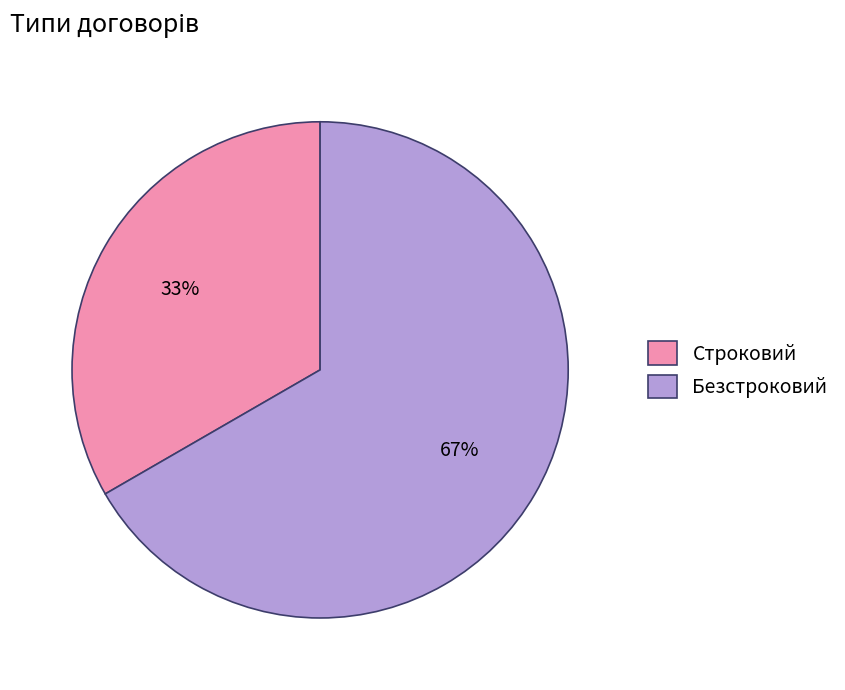

The Строковий slice represents 33% of the pie. True or false?

True